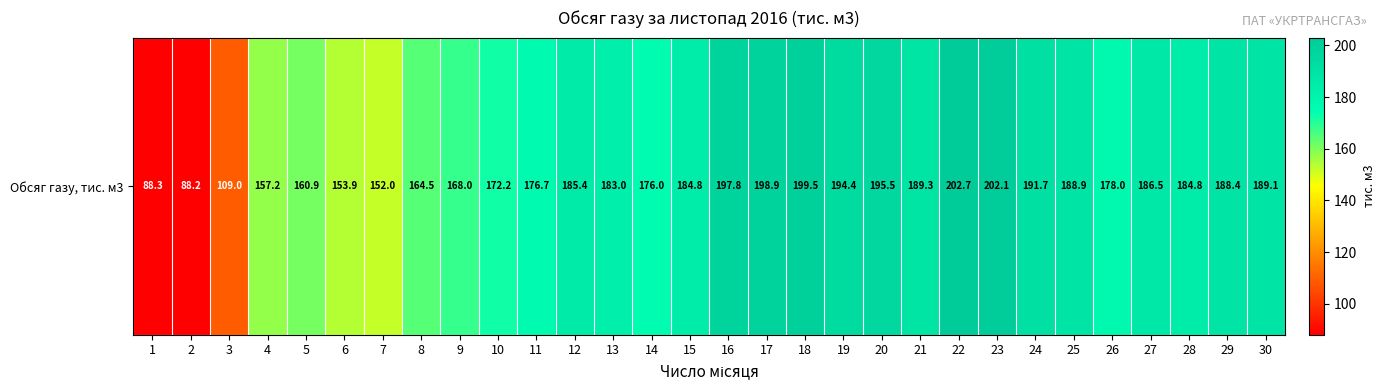

The chart shows a value of 199.5 at 18. True or false?

True